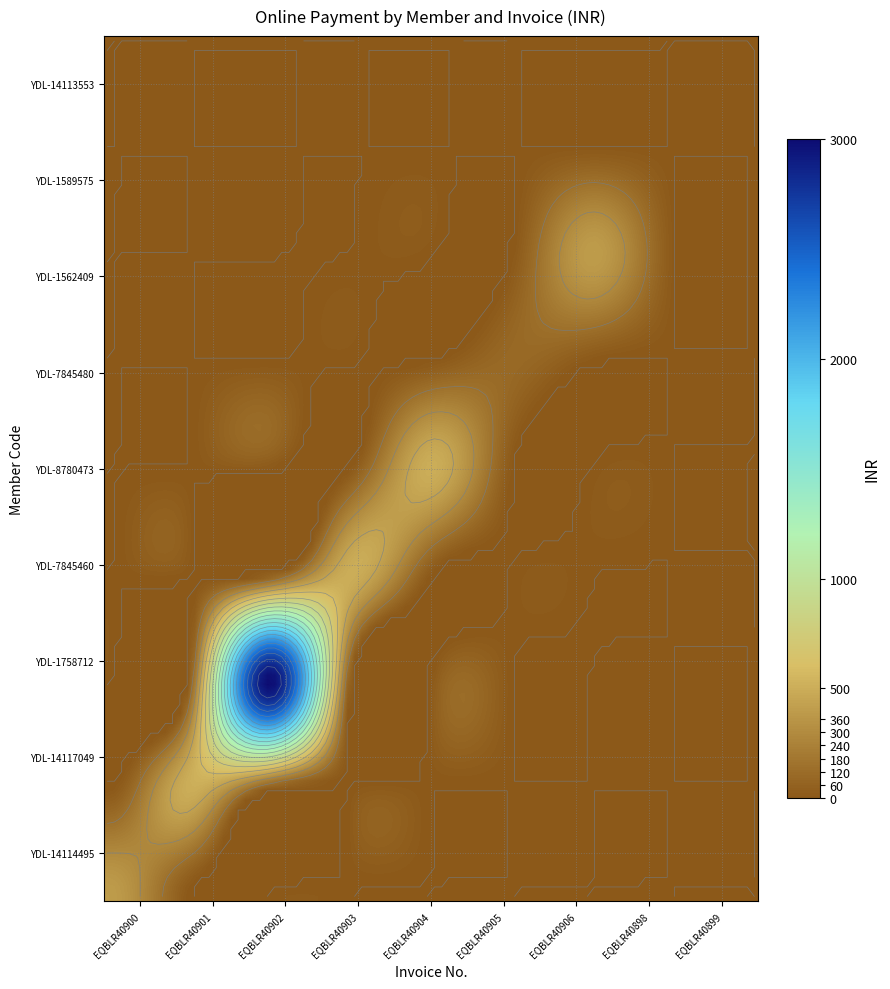

True or false: YDL-1589575 has a value of 0 at EQBLR40903.

True